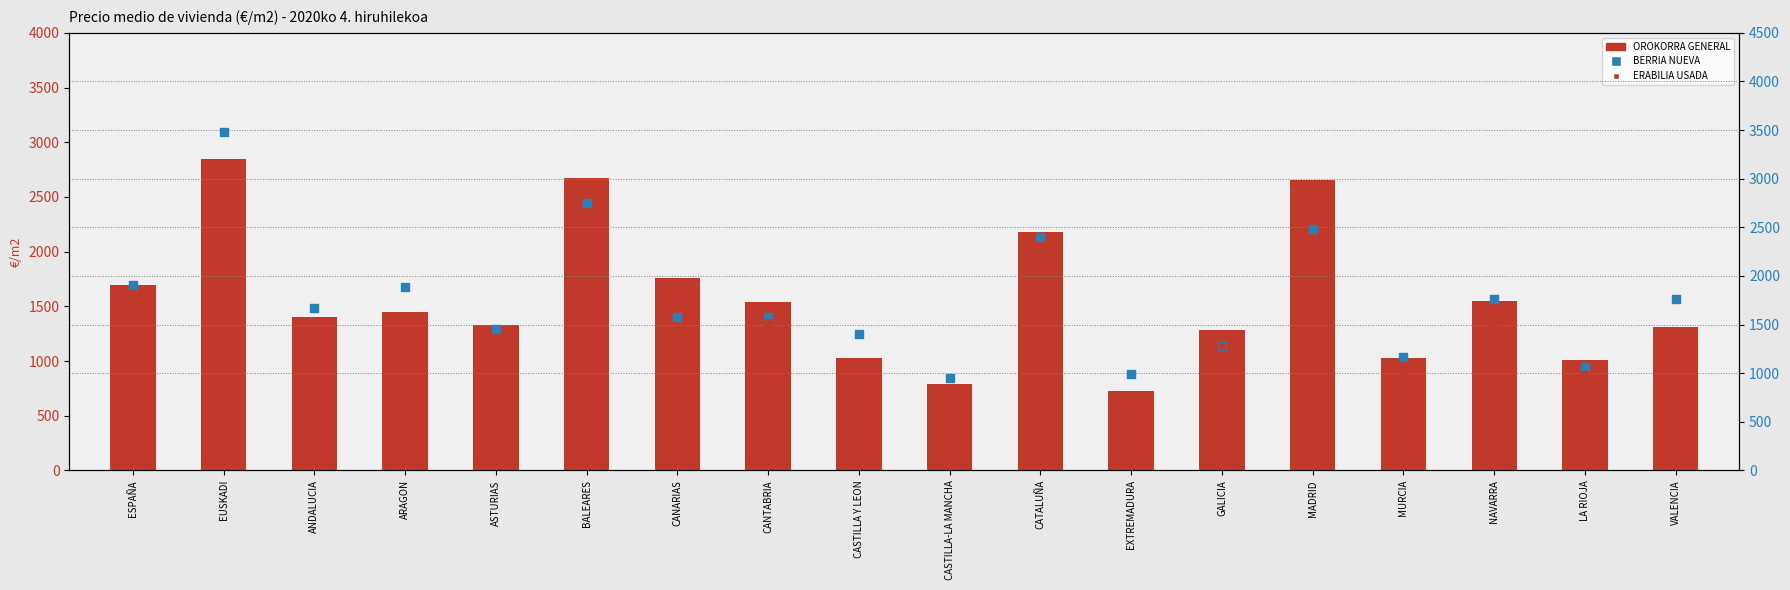

What are all the series names shown in the legend?

OROKORRA GENERAL, BERRIA NUEVA, ERABILIA USADA